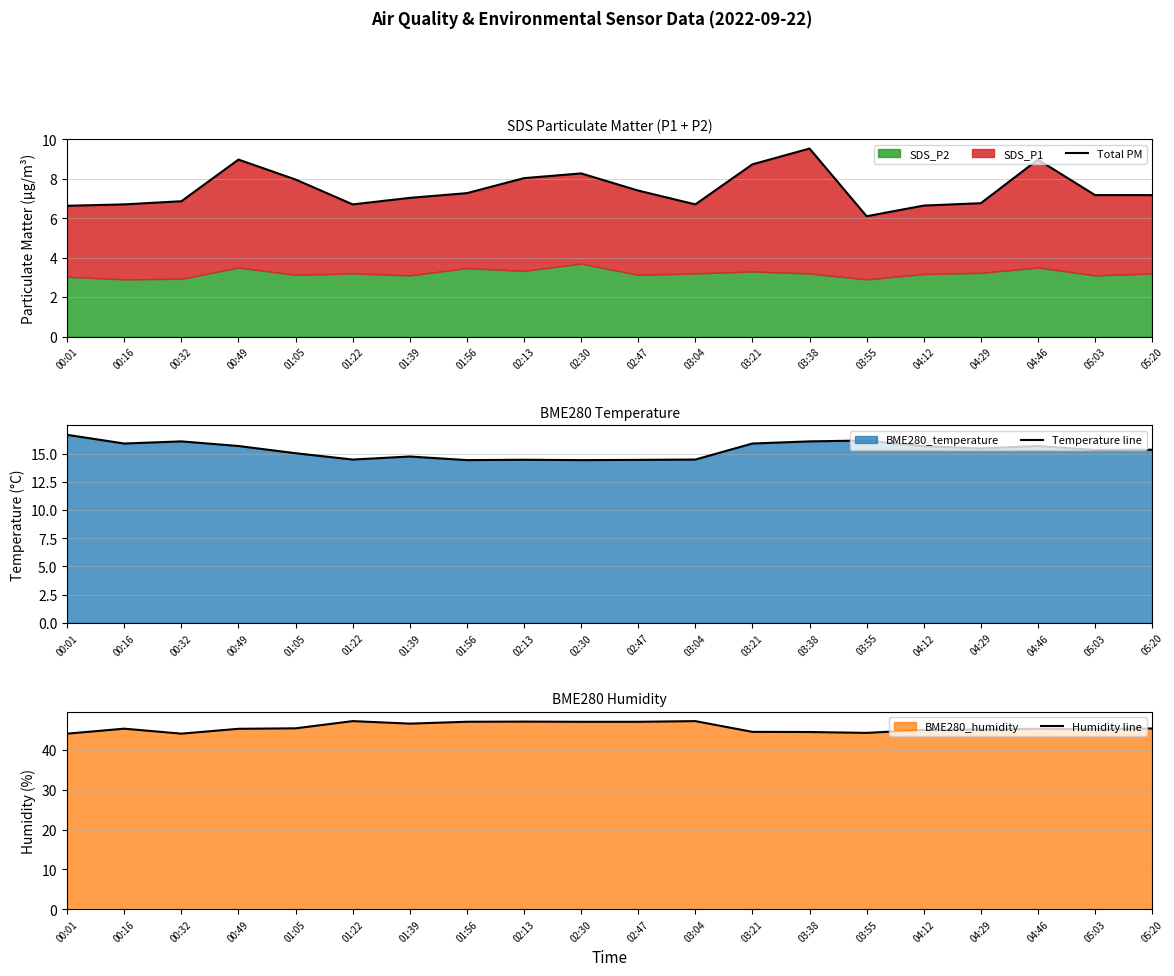

Rank the series by their maximum value, from lowest to highest.

Total PM, Temperature line, Humidity line